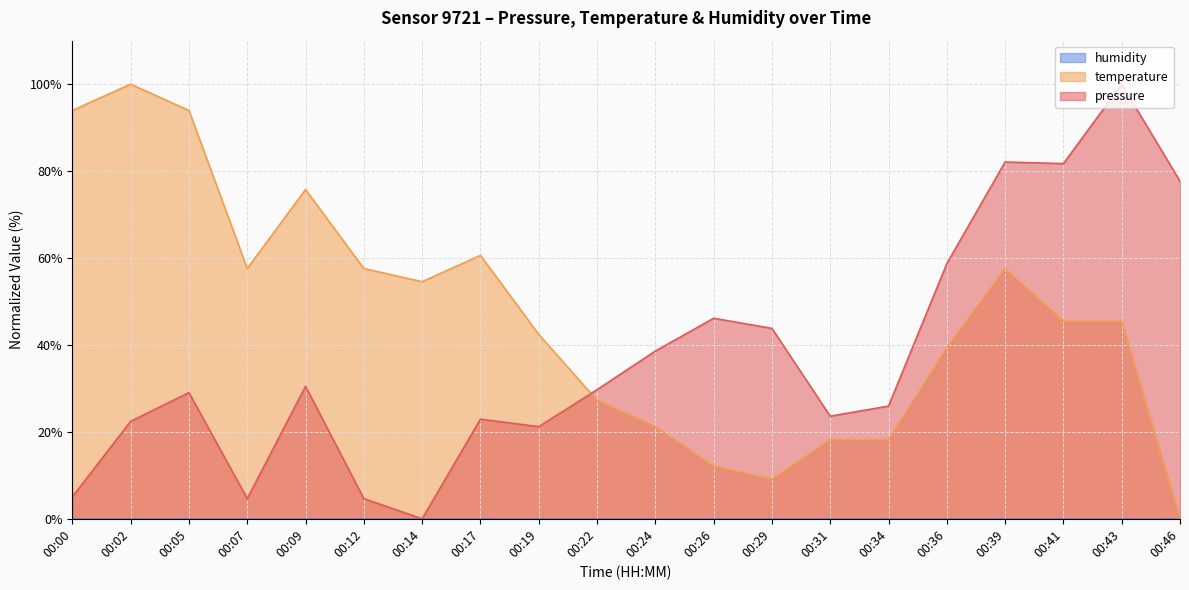

List the labels in order of temperature value, largest first.

00:02, 00:00, 00:05, 00:09, 00:17, 00:07, 00:12, 00:39, 00:14, 00:41, 00:43, 00:19, 00:36, 00:22, 00:24, 00:31, 00:34, 00:26, 00:29, 00:46